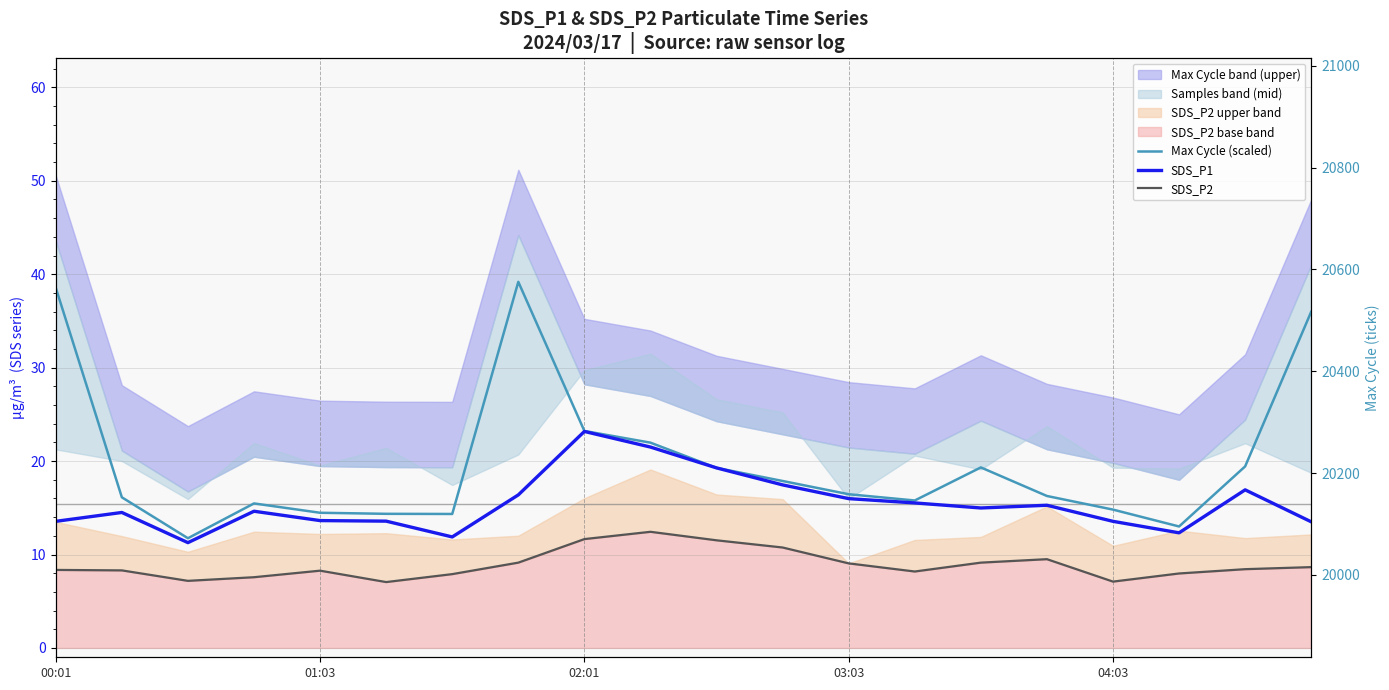

How many interior local peaks does the Max Cycle (scaled) series have?

3